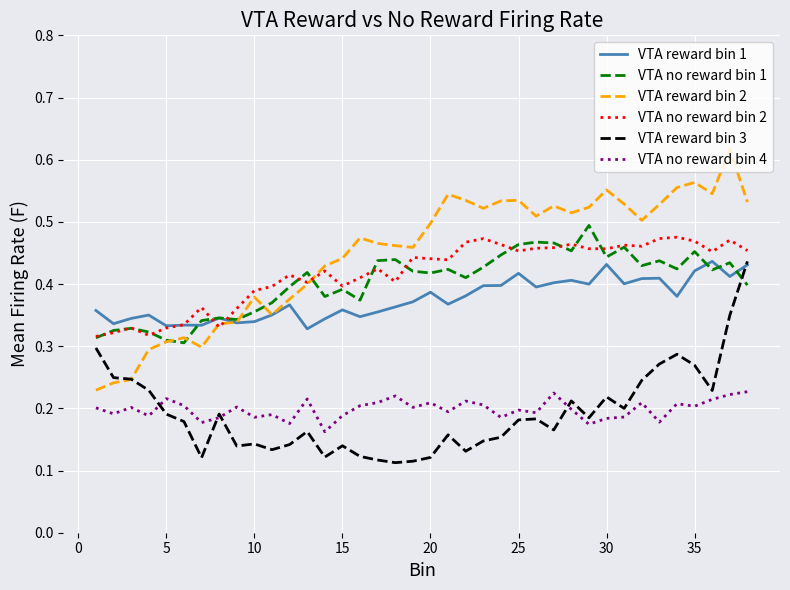

How many lines are shown in the chart?

6